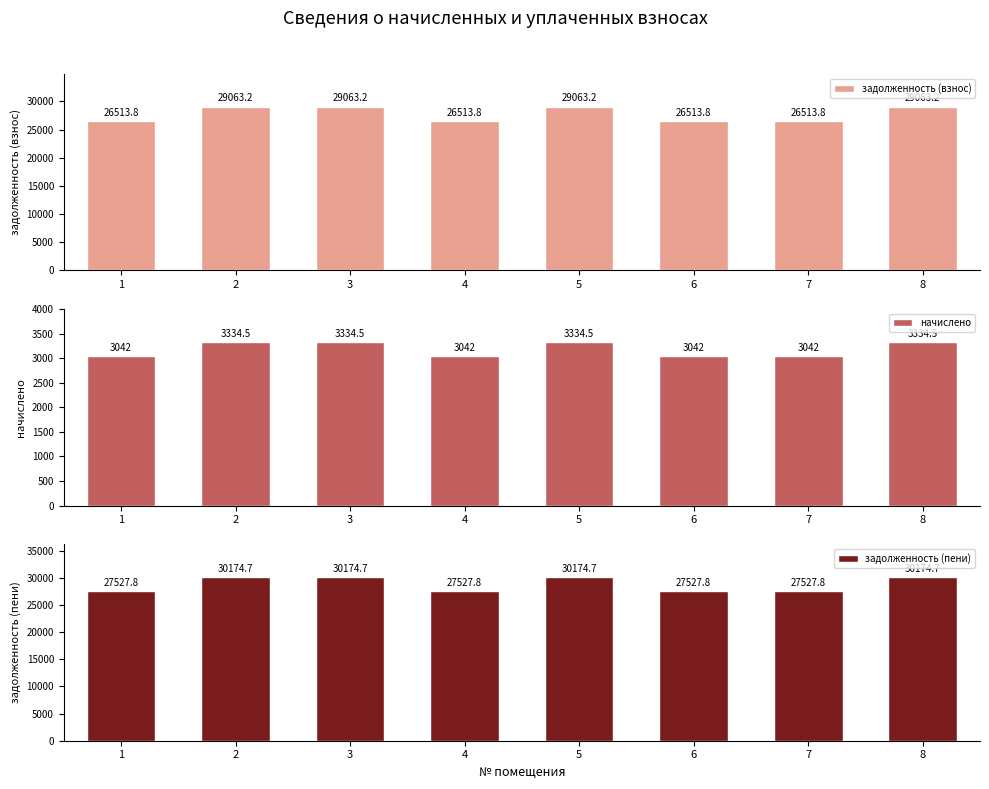

At which label is задолженность (взнос) closest to 27788?

1